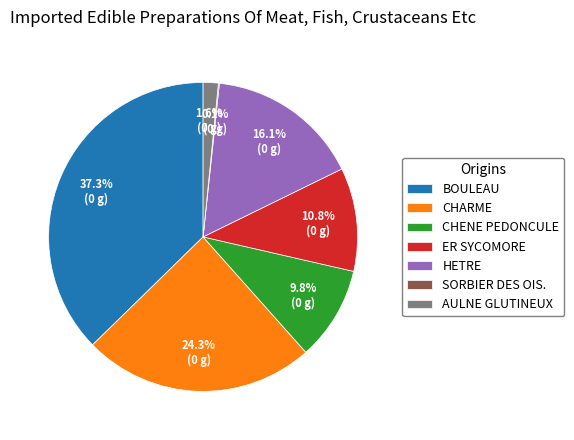

To the nearest percent, what is the combined percentage of CHARME and AULNE GLUTINEUX?

26%